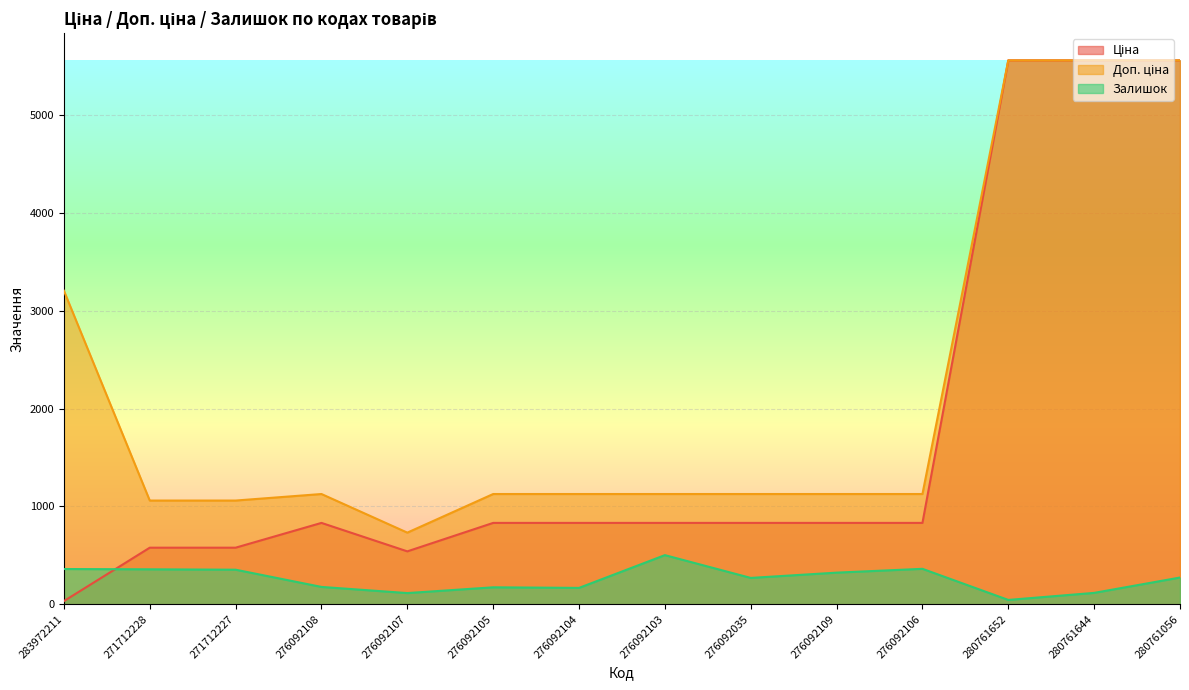

At which category does Залишок reach its first local peak?

276092105